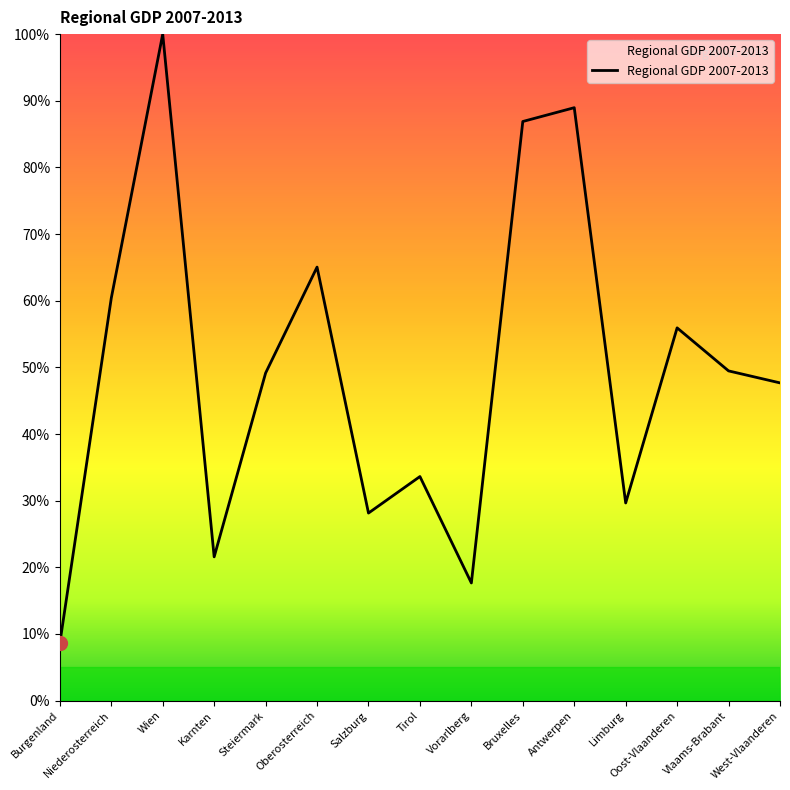

What is the difference between the maximum and second lowest values?

82.3